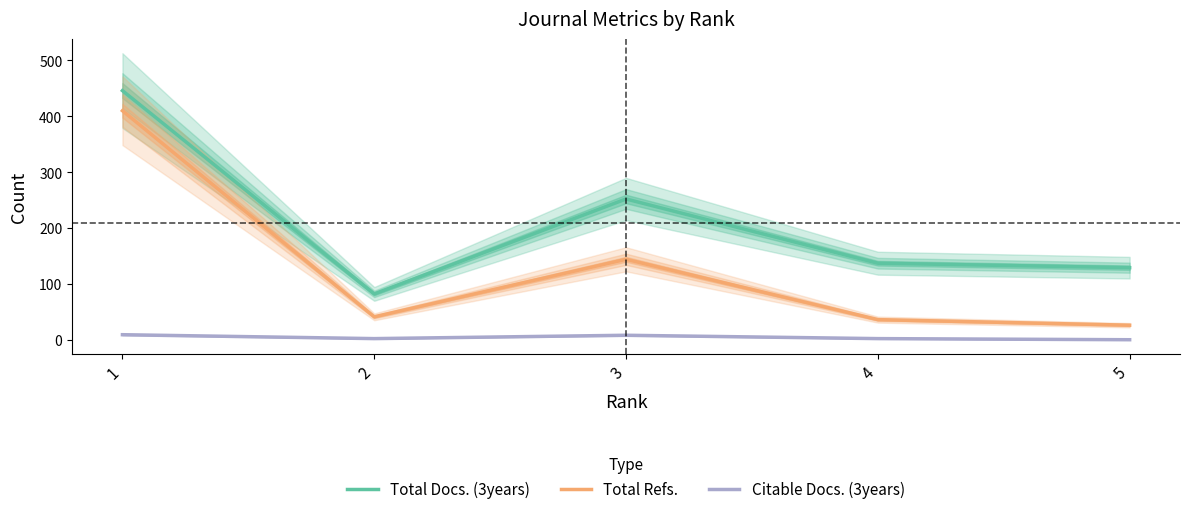

Between 1 and 5, which series saw the biggest shift?

Total Refs.